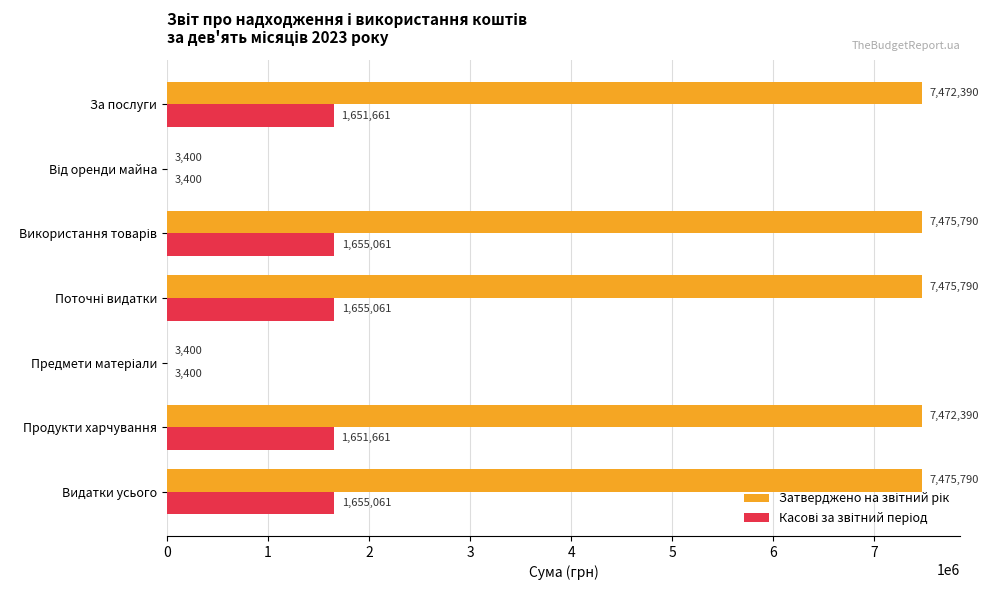

Count the number of data series in this chart.

2